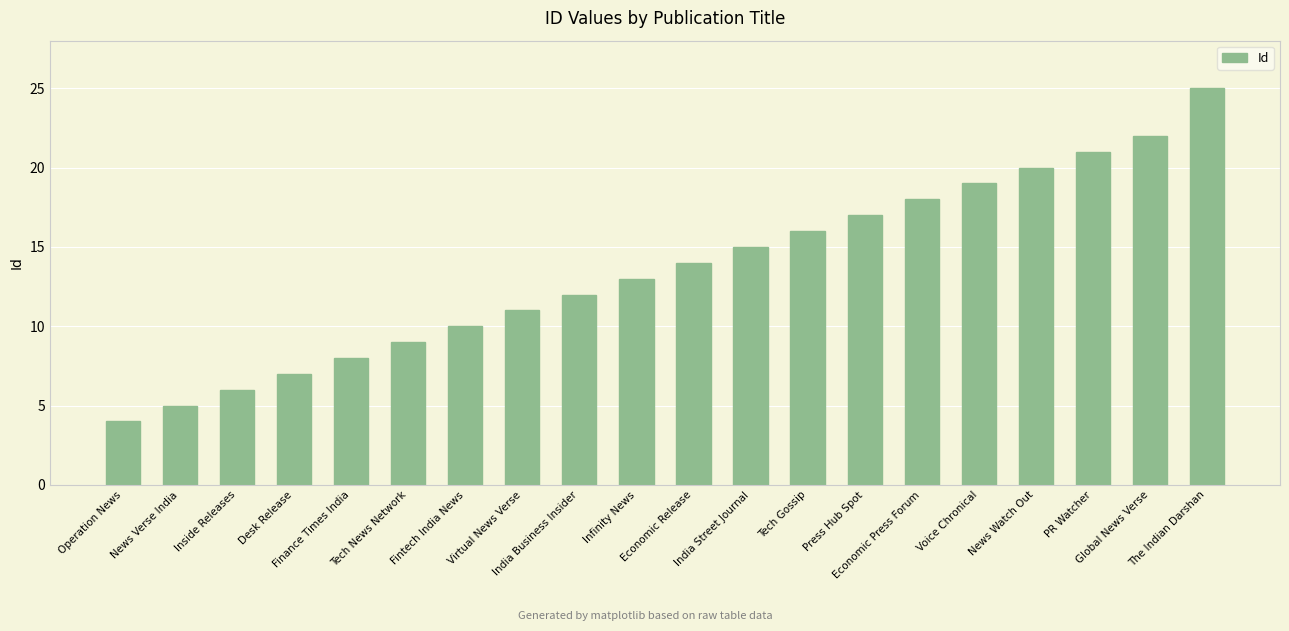

Approximately how many times larger is the value at Economic Release compared to News Verse India?

2.8